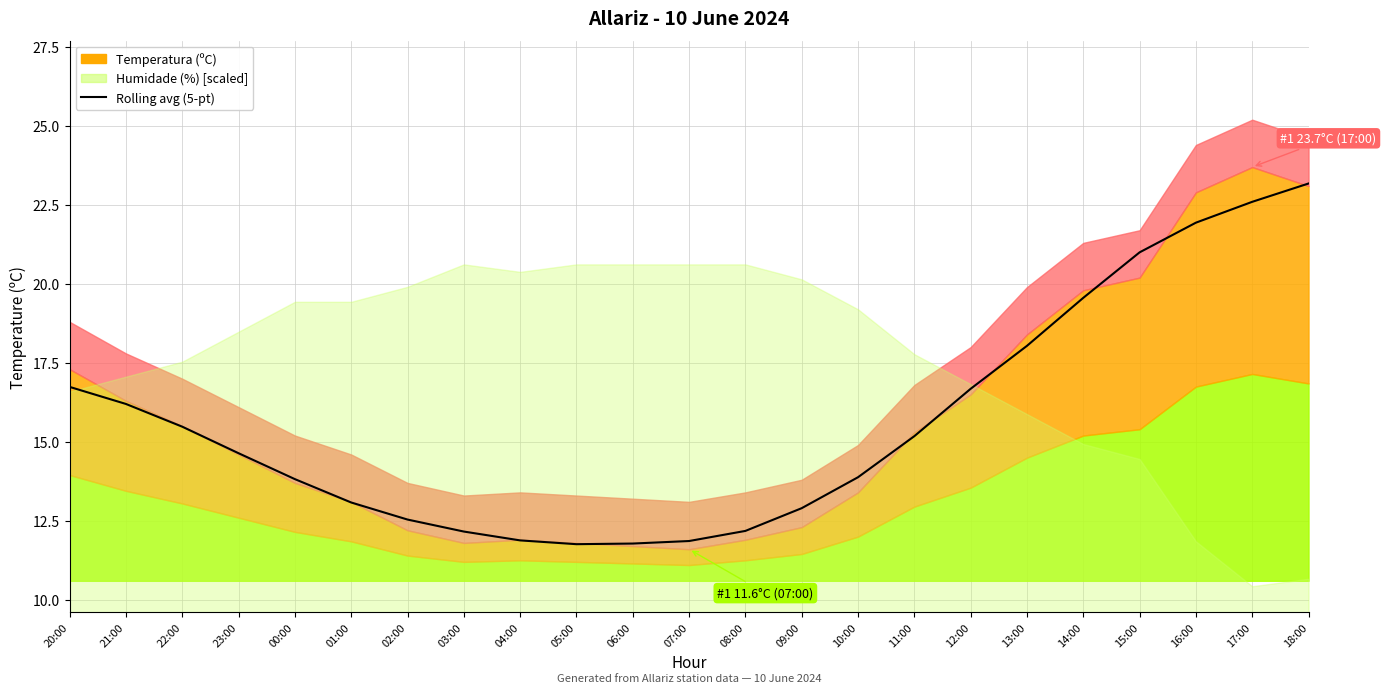

Is it true that the value at 07:00 is 11.9?

True